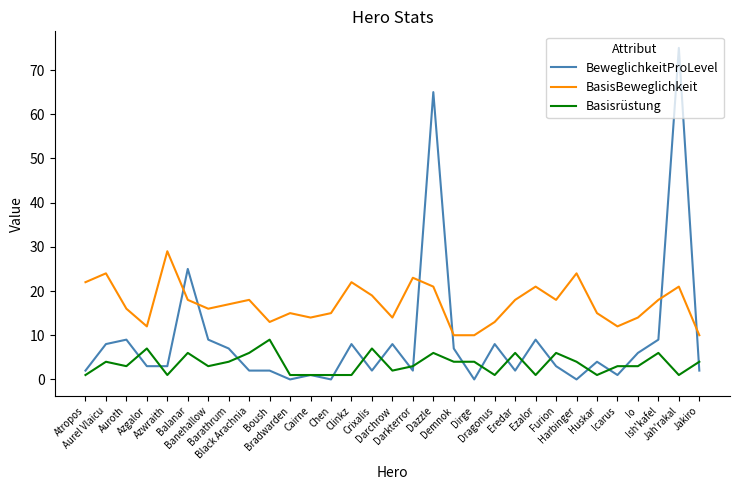

Rank the series at Darkterror from highest to lowest value.

BasisBeweglichkeit, Basisrüstung, BeweglichkeitProLevel